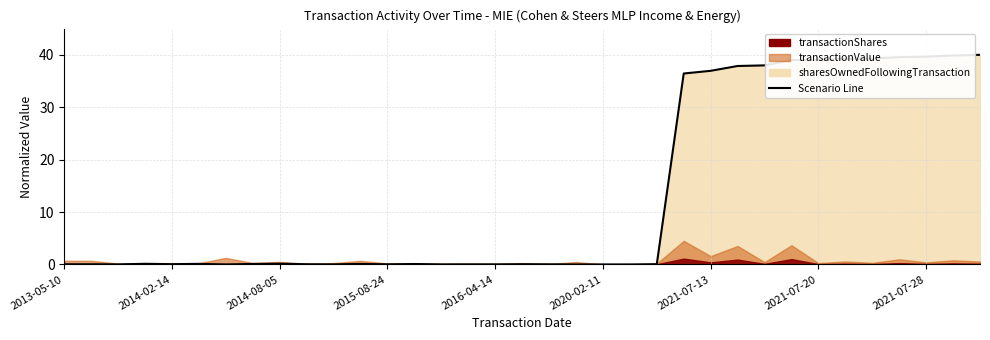

Which has a higher value, 33 or 2013-05-10?

33